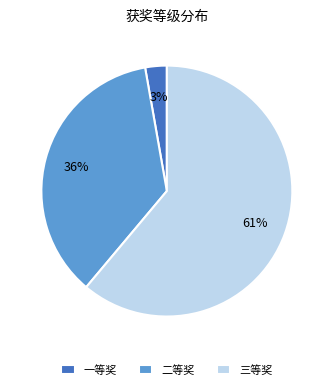

Between 三等奖 and 一等奖, which is larger?

三等奖